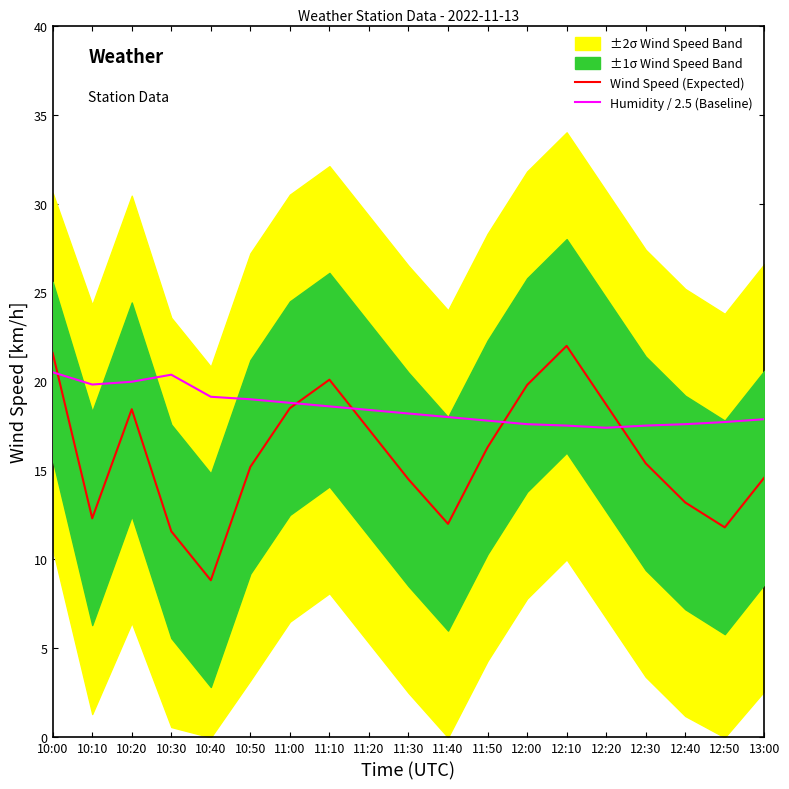

Is it true that Humidity / 2.5 (Baseline) equals 17.4 at 12:20?

True